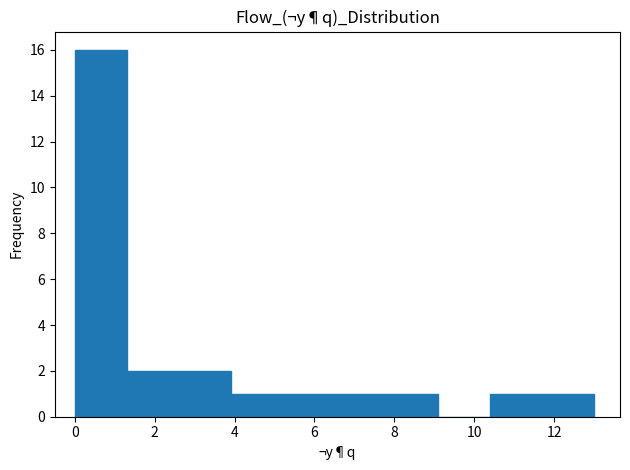

Reading left to right, transcribe this chart: for each bar, give the range it covers on the x-axis and its height. Neither the bar edges nor the heights are printed on the chart, so give them approximately, as read against the axes.

0.0 to 1.3: 16
1.3 to 2.6: 2
2.6 to 3.9: 2
3.9 to 5.2: 1
5.2 to 6.5: 1
6.5 to 7.8: 1
7.8 to 9.1: 1
9.1 to 10.4: 0
10.4 to 11.7: 1
11.7 to 13.0: 1